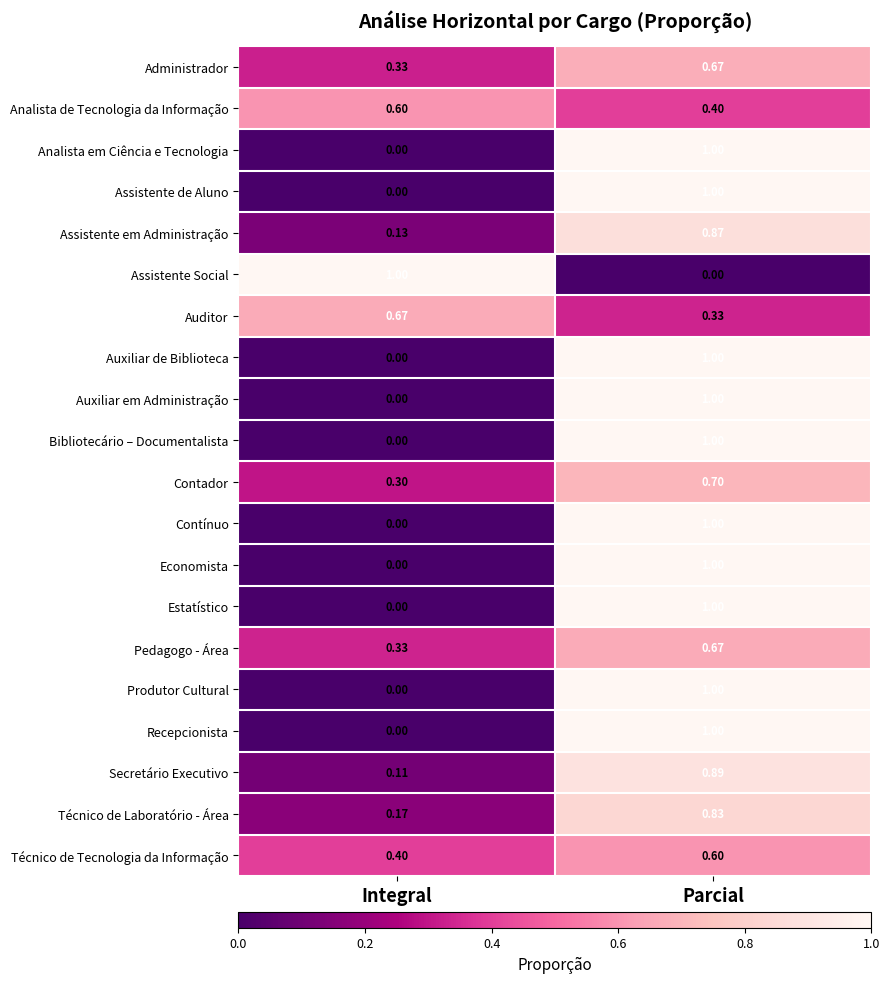

At which label does Analista em Ciência e Tecnologia reach its minimum?

Integral